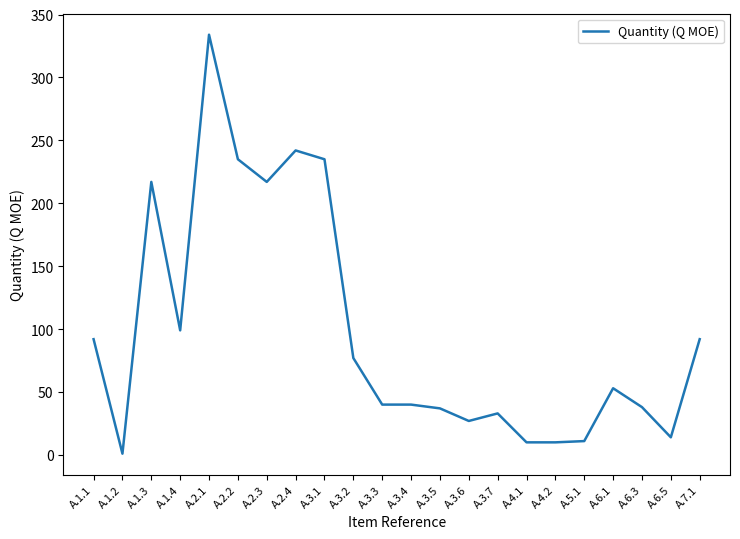

At which label does the data first exceed 53?

A.1.1